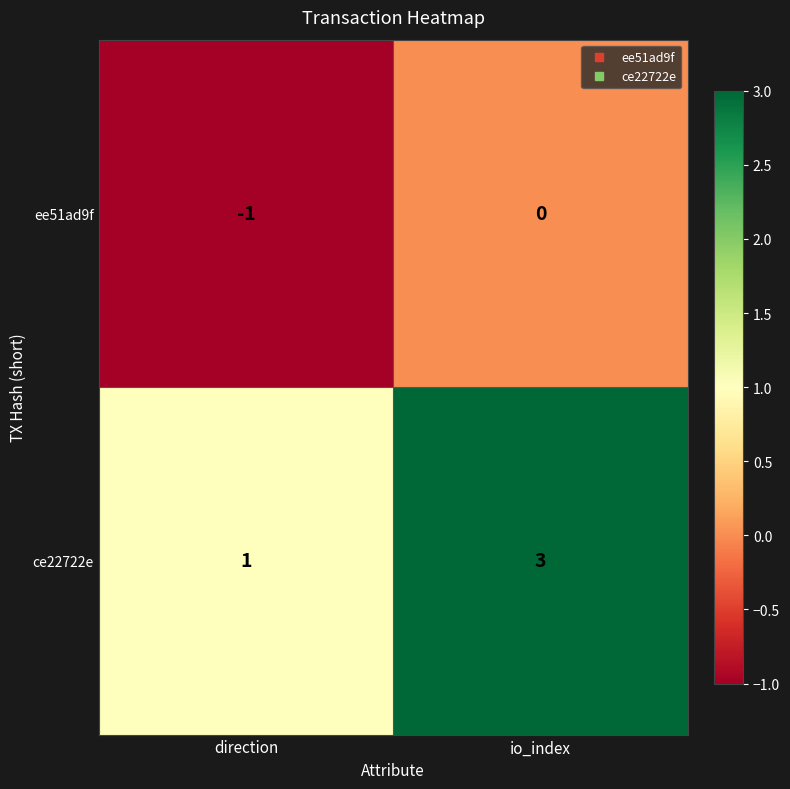

List the series in order of their overall mean, lowest first.

ee51ad9f, ce22722e